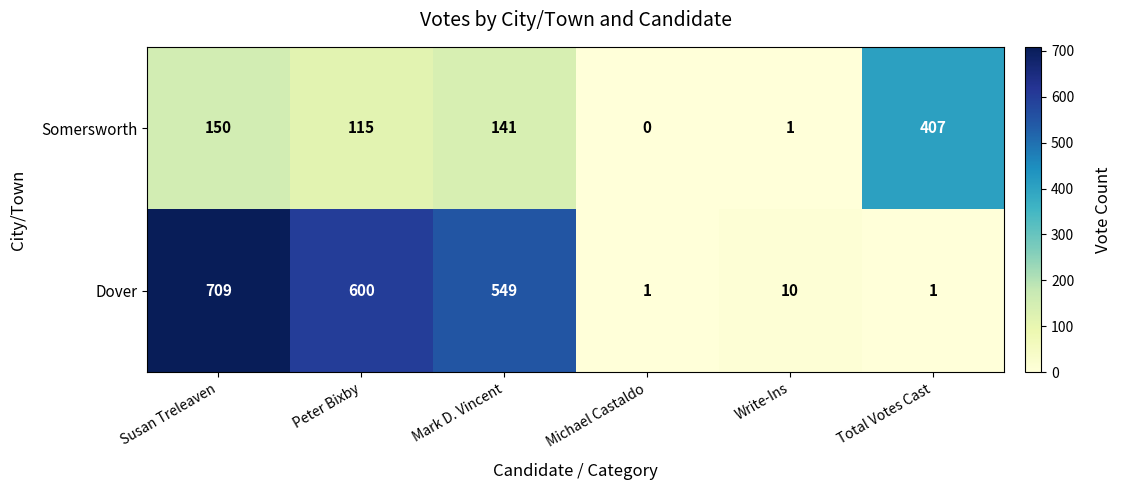

Which series has the largest total across all categories?

Dover